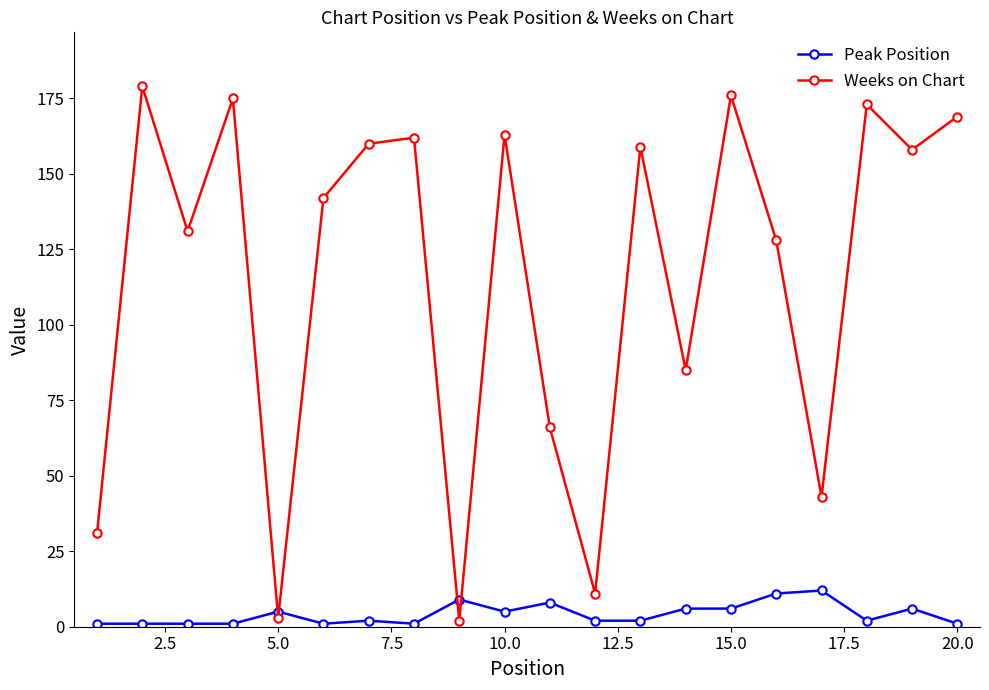

Does the chart have visible grid lines?

No